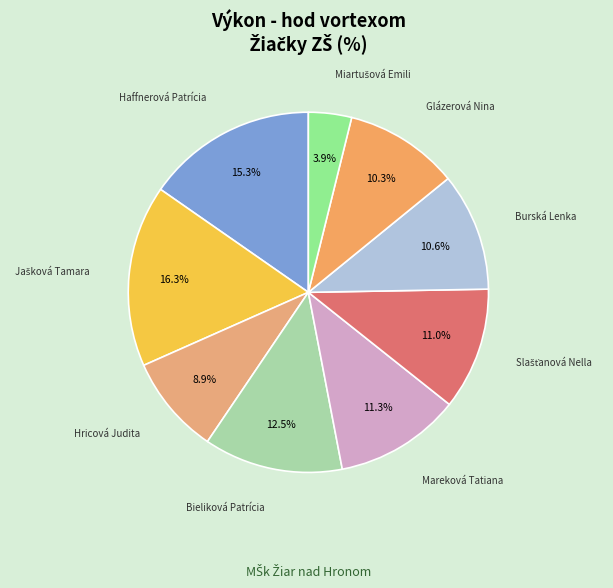

What is the ratio of the value at Mareková Tatiana to the value at Burská Lenka?

1.1